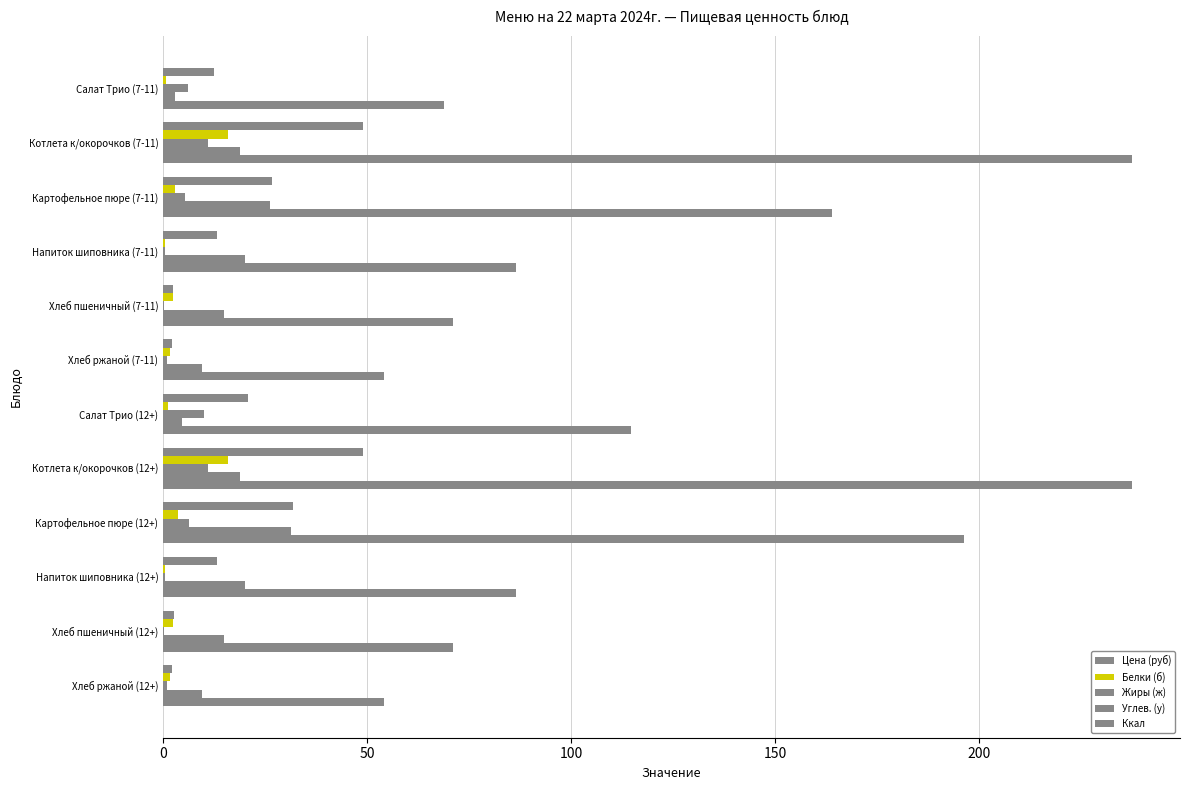

How many distinct data groups are displayed?

5